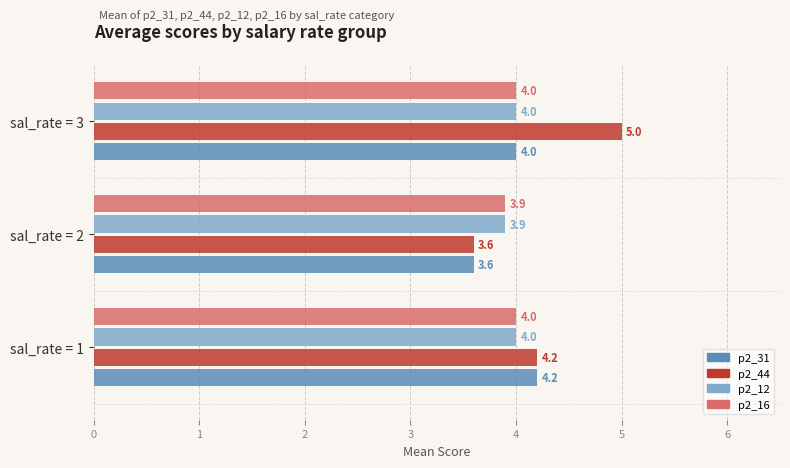

What is the minimum value for p2_12?

3.9